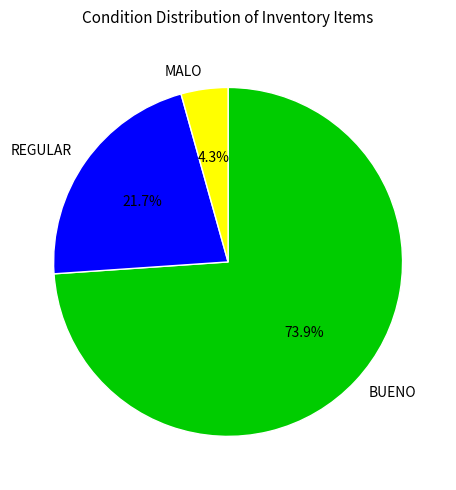

Which category accounts for the majority?

BUENO